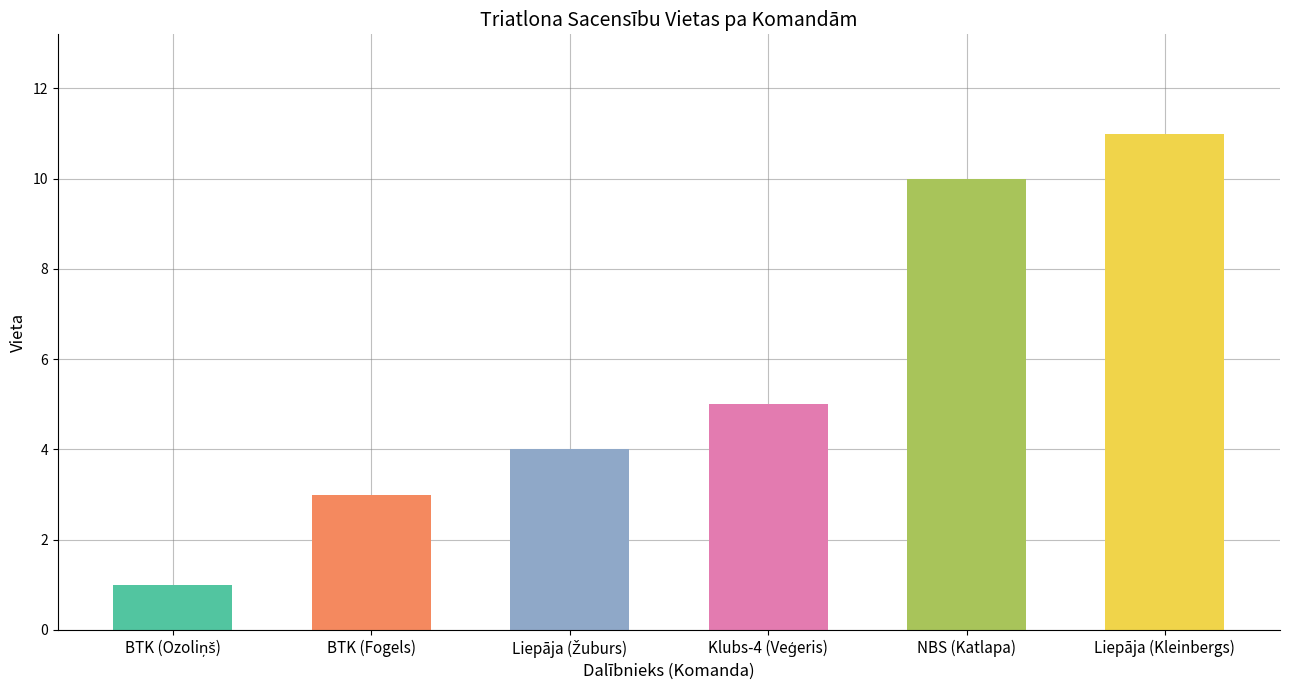

The value at Liepāja (Kleinbergs) is 11. True or false?

True